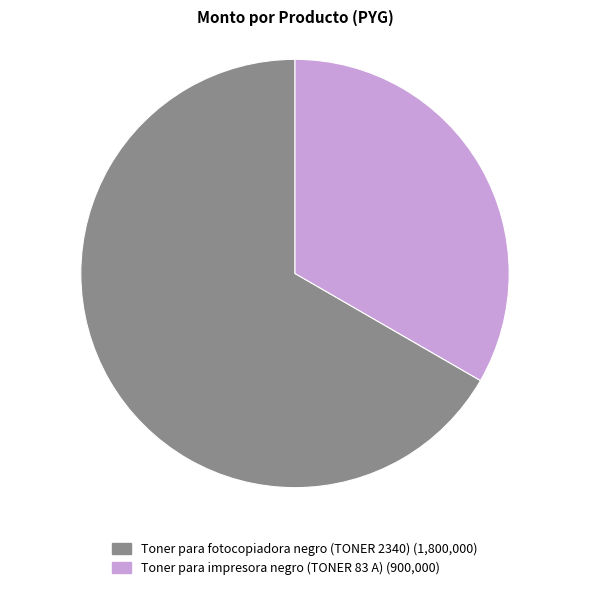

Approximately how many times larger is the value at Toner para fotocopiadora negro (TONER 2340) compared to Toner para impresora negro (TONER 83 A)?

2.0